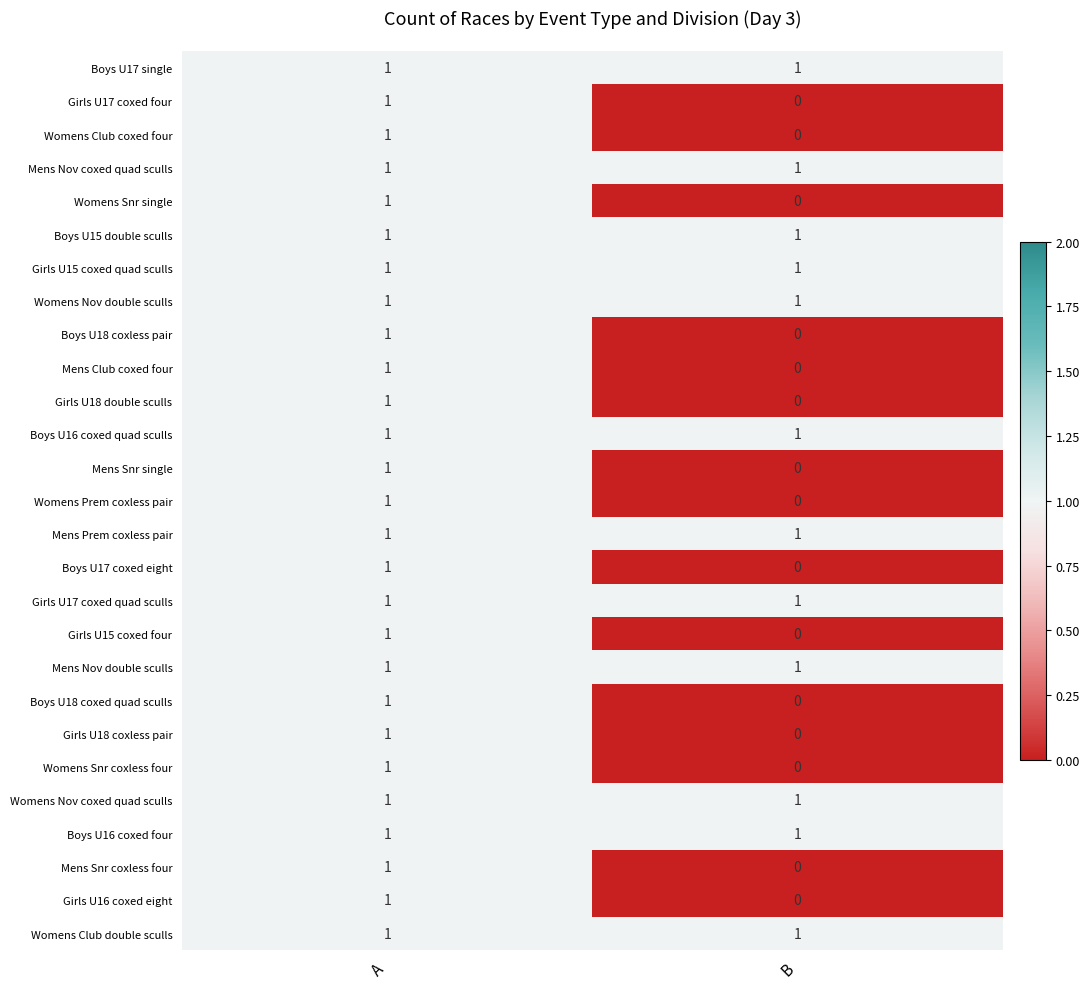

The Girls U17 coxed four series shows 1 at A. True or false?

True